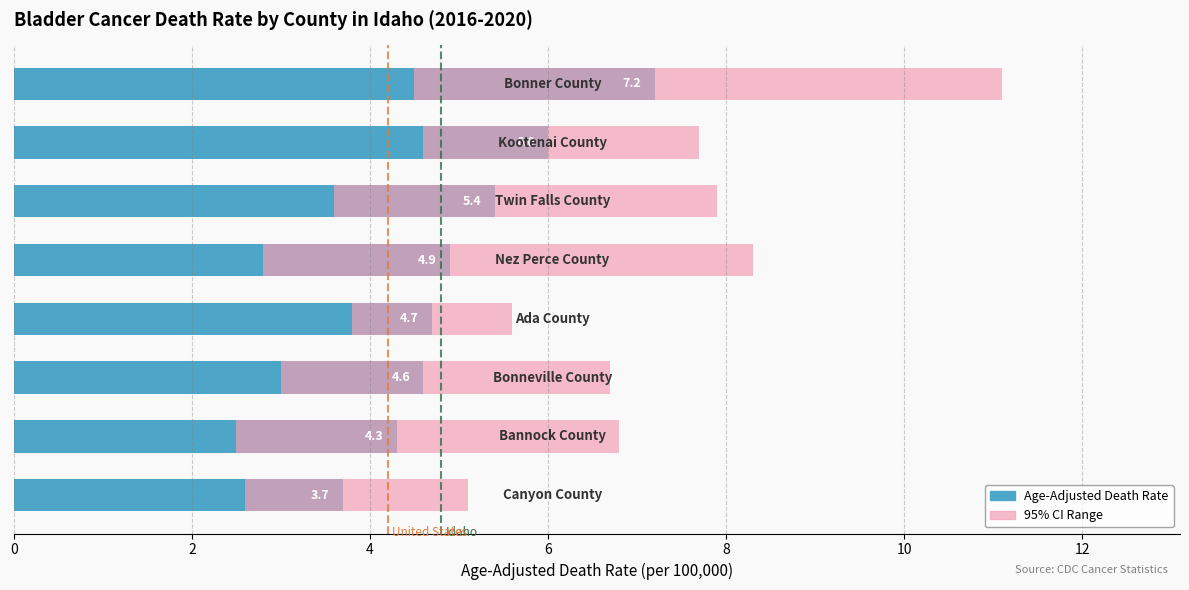

What is the difference between the Age-Adjusted Death Rate values at 0 and 2?

1.2